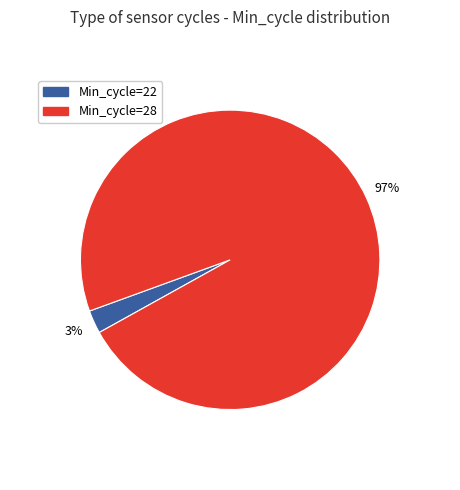

Which has a higher value, Min_cycle=22 or Min_cycle=28?

Min_cycle=28